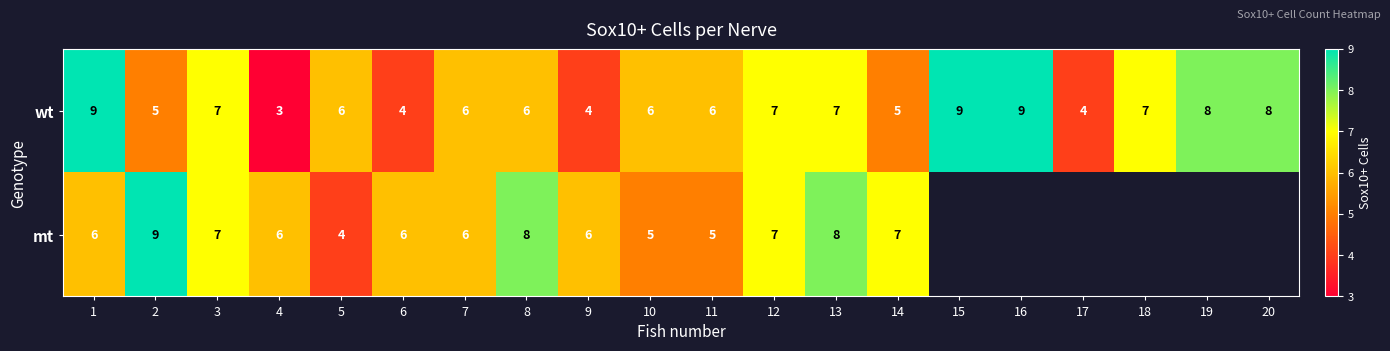

The wt series shows 2.9 at 10. True or false?

False